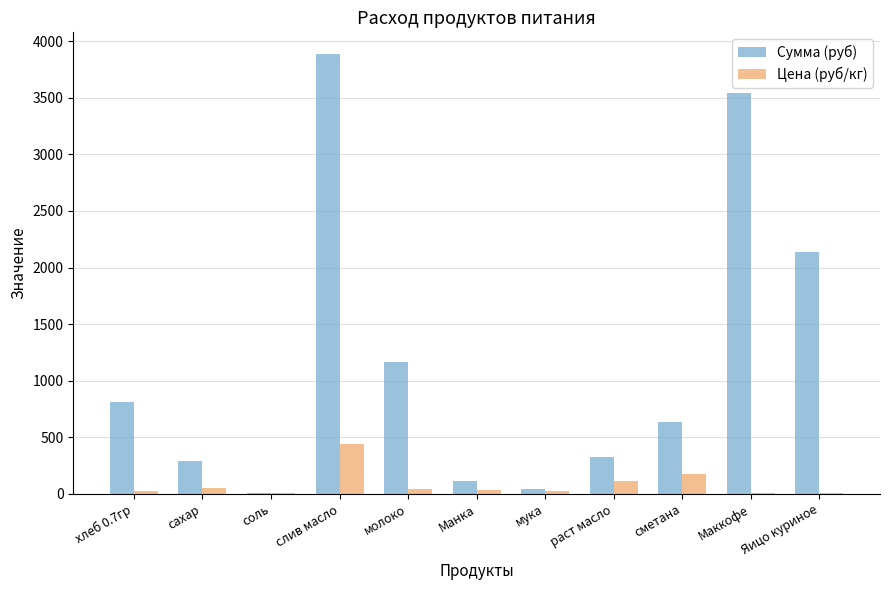

The value of Цена (руб/кг) at сметана is 180.0. True or false?

True